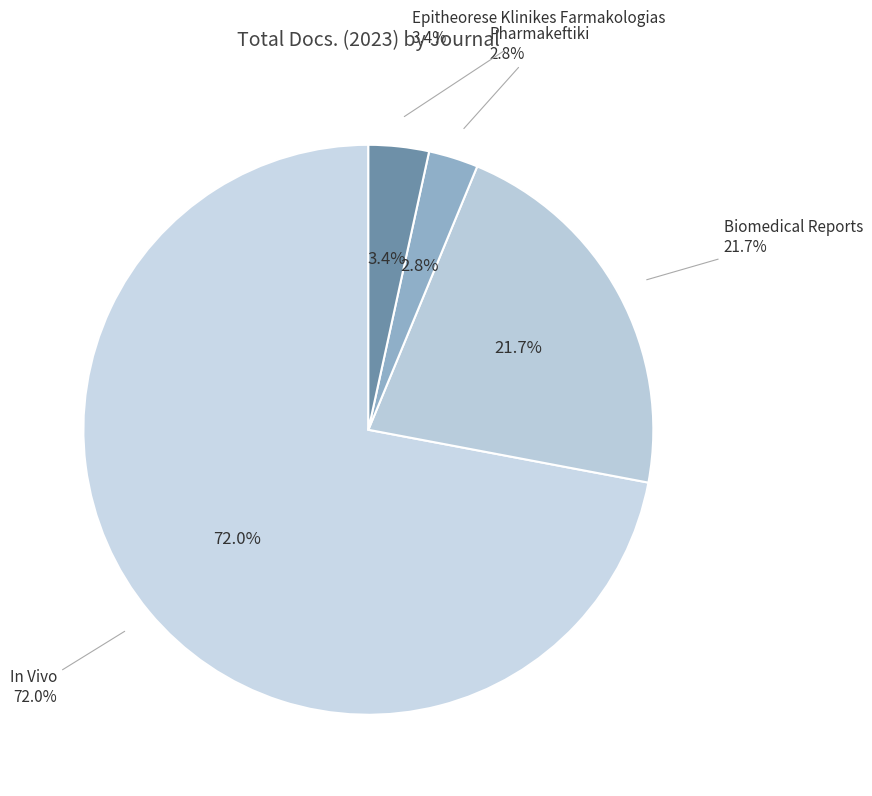

Between Epitheorese Klinikes Farmakologias and Biomedical Reports, which is larger?

Biomedical Reports